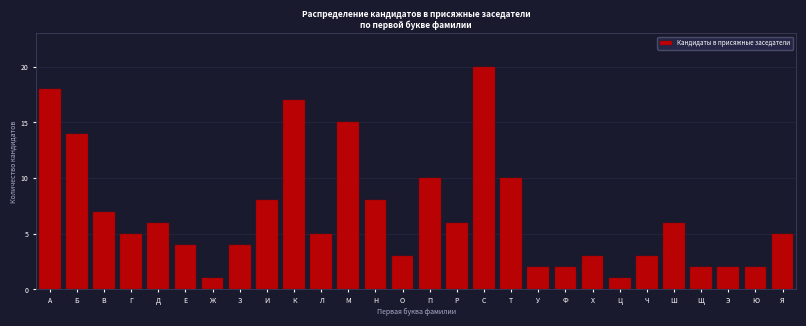

Reading left to right, extract all data points from this chart.

18	14	7	5	6	4	1	4	8	17	5	15	8	3	10	6	20	10	2	2	3	1	3	6	2	2	2	5